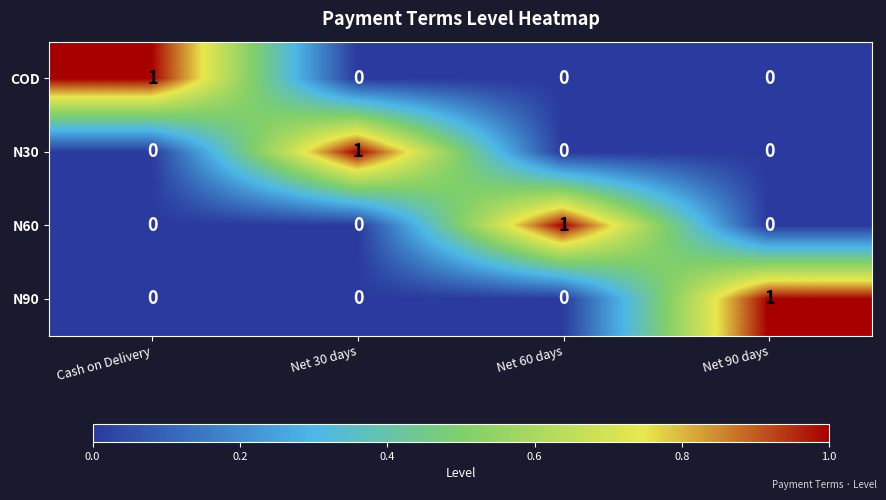

How many N30 values are between 0 and 1?

4